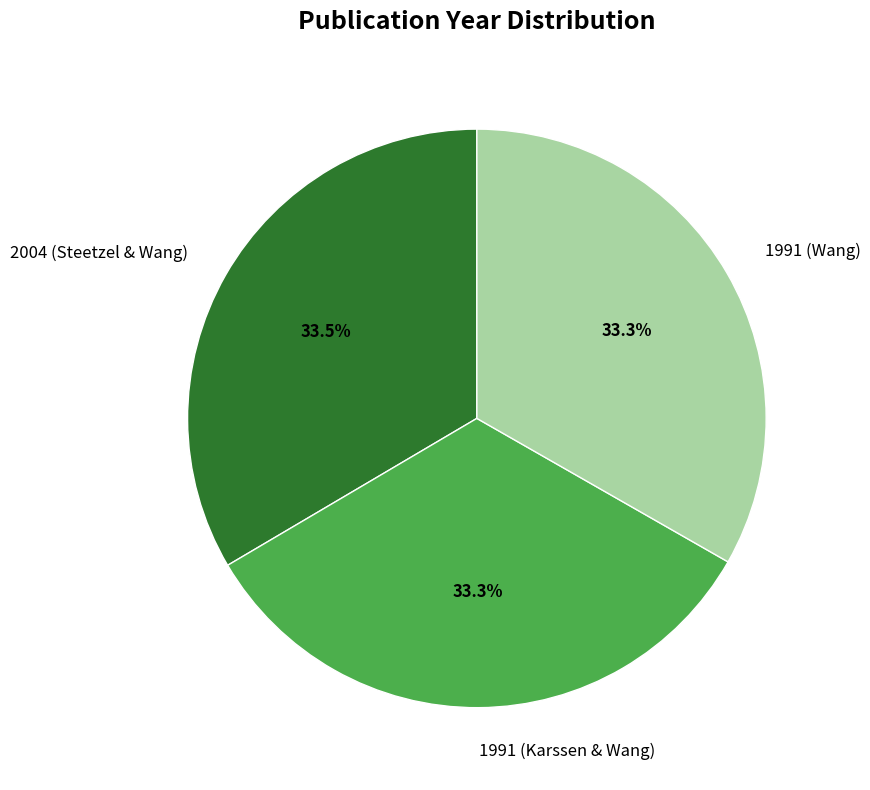

To the nearest percent, what percentage of the pie is 1991 (Wang)?

33%